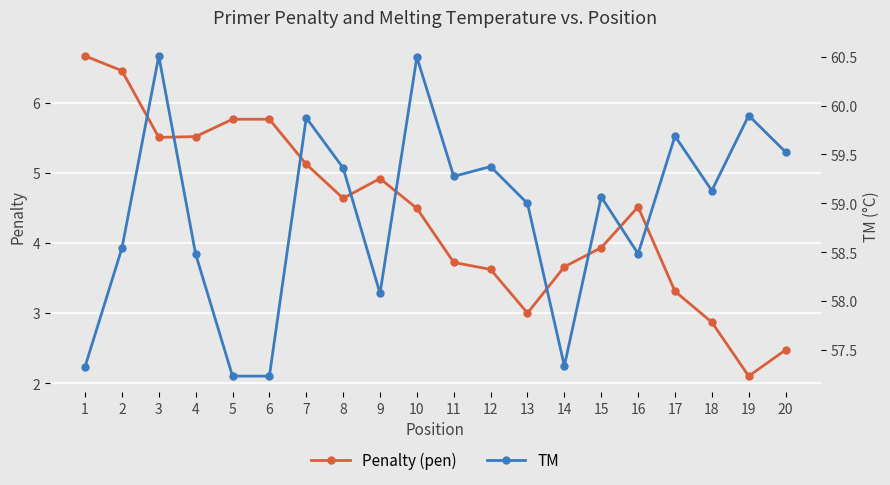

What is the sum of the TM values at 13 and 12?

118.4